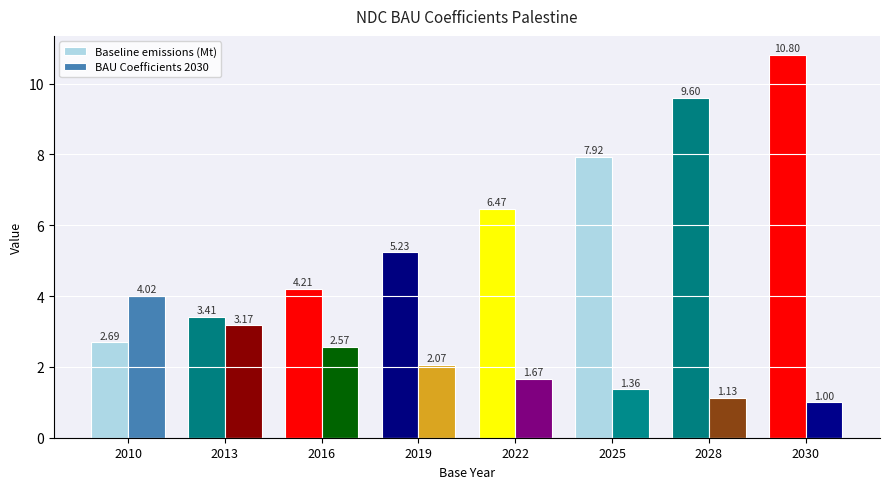

List the series in order of their overall mean, highest first.

Baseline emissions (Mt), BAU Coefficients 2030